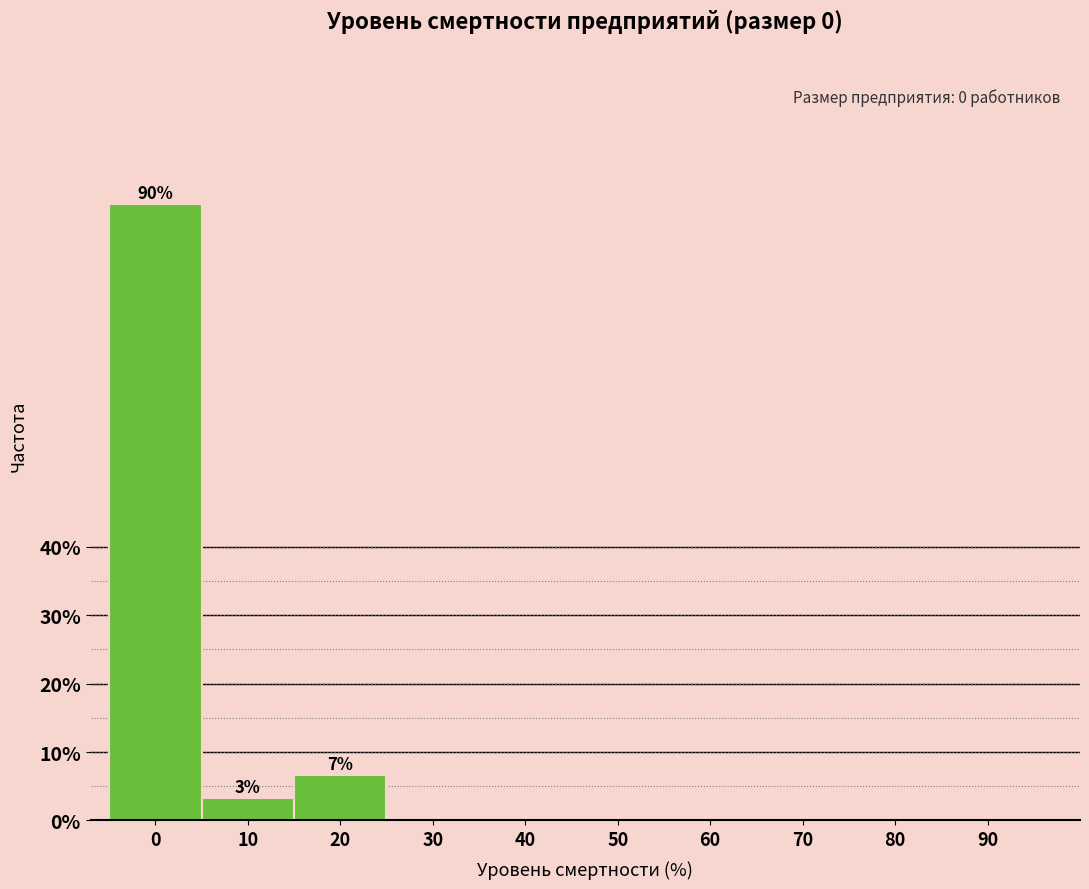

Reading right to left, transcribe all the data shown in this chart.

90=0.0	80=0.0	70=0.0	60=0.0	50=0.0	40=0.0	30=0.0	20=6.7	10=3.3	0=90.0